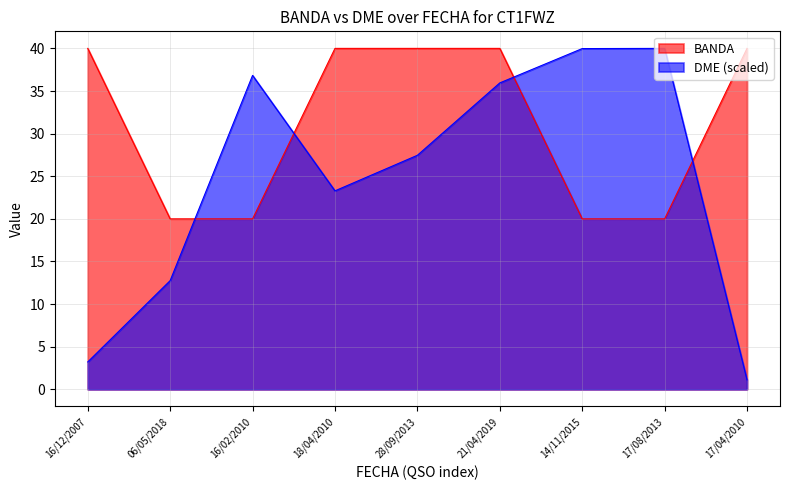

Does the chart have visible grid lines?

Yes